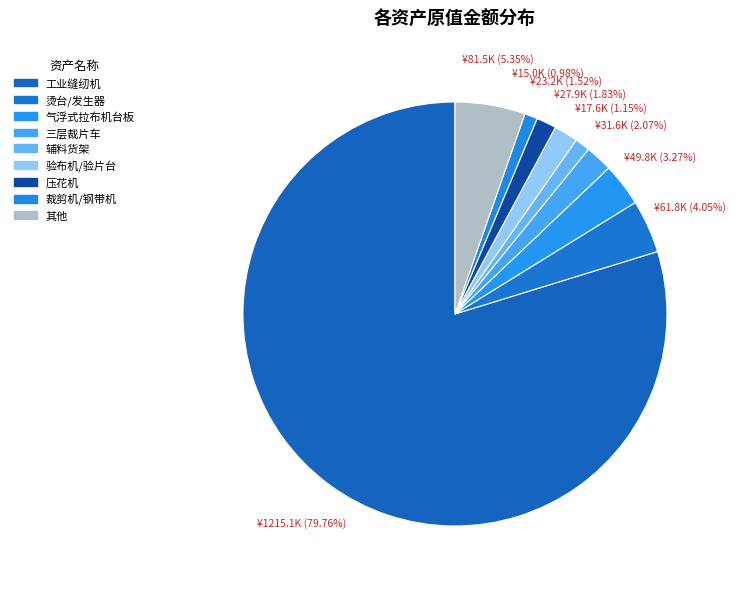

Is there a majority slice in this chart?

Yes